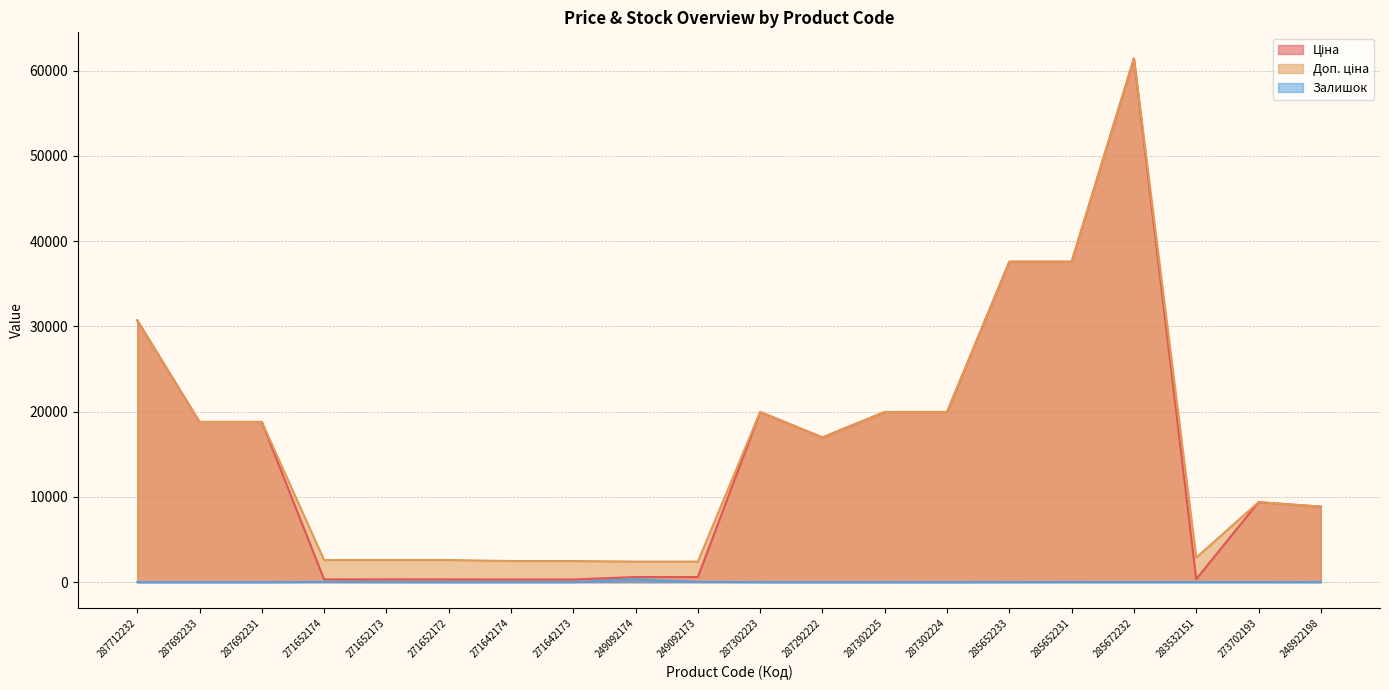

True or false: Ціна and Доп. ціна intersect in this chart.

False